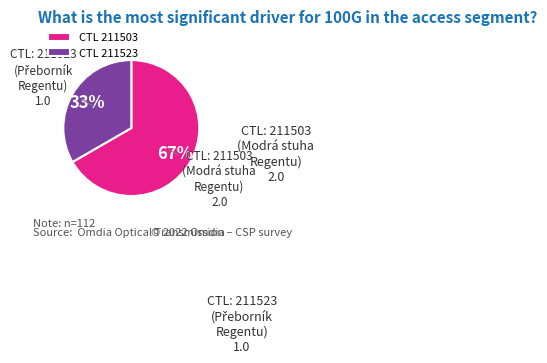

Is the sum of CTL 211523 and CTL 211503 greater than half?

Yes